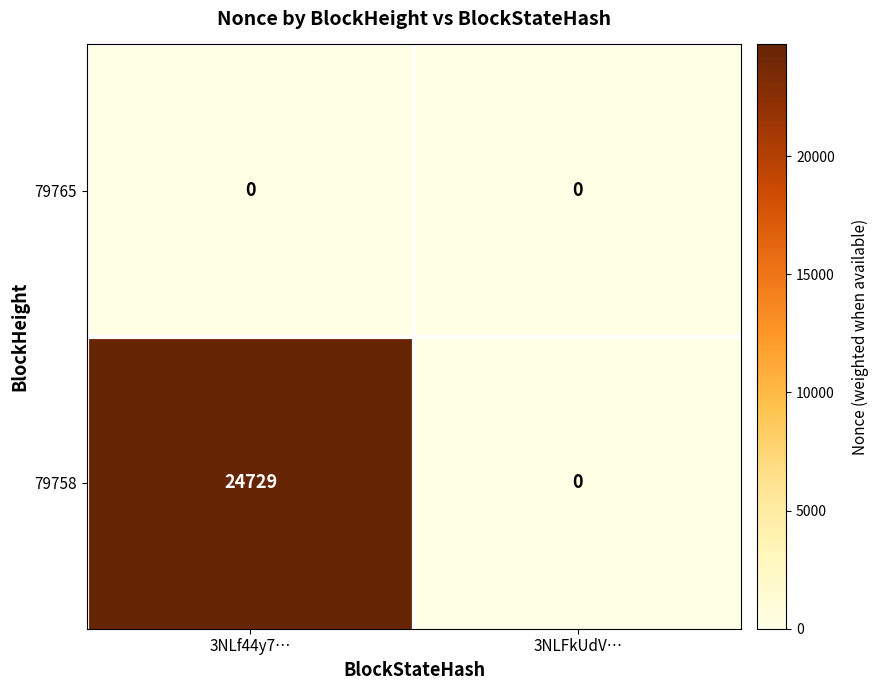

Reading left to right, extract all data points from this chart.

79765: 3NLf44y7…=0	3NLFkUdV…=0
79758: 3NLf44y7…=24729	3NLFkUdV…=0